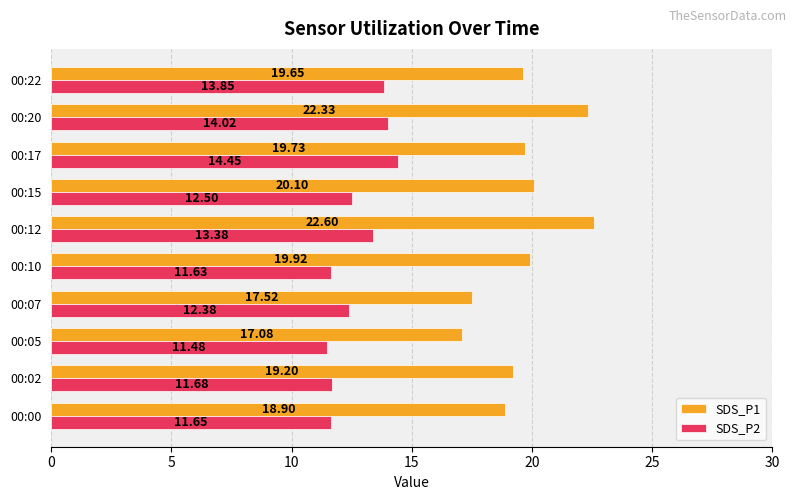

Which category has the lowest value across all series?

00:05